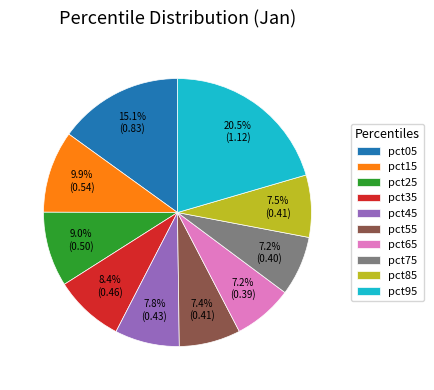

What is the largest slice in the pie chart?

pct95